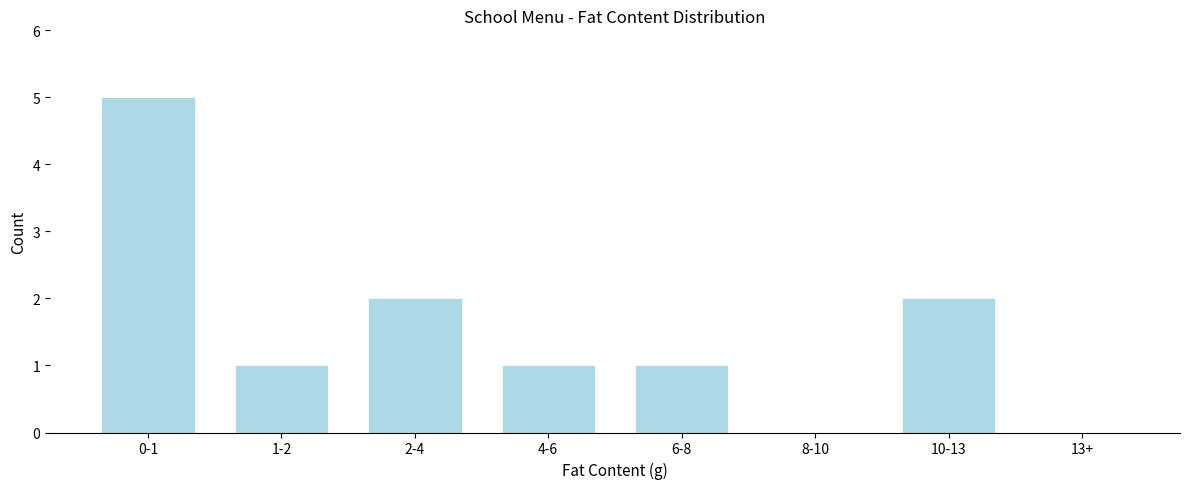

Reading right to left, extract all data points from this chart.

13+=0	10-13=2	8-10=0	6-8=1	4-6=1	2-4=2	1-2=1	0-1=5